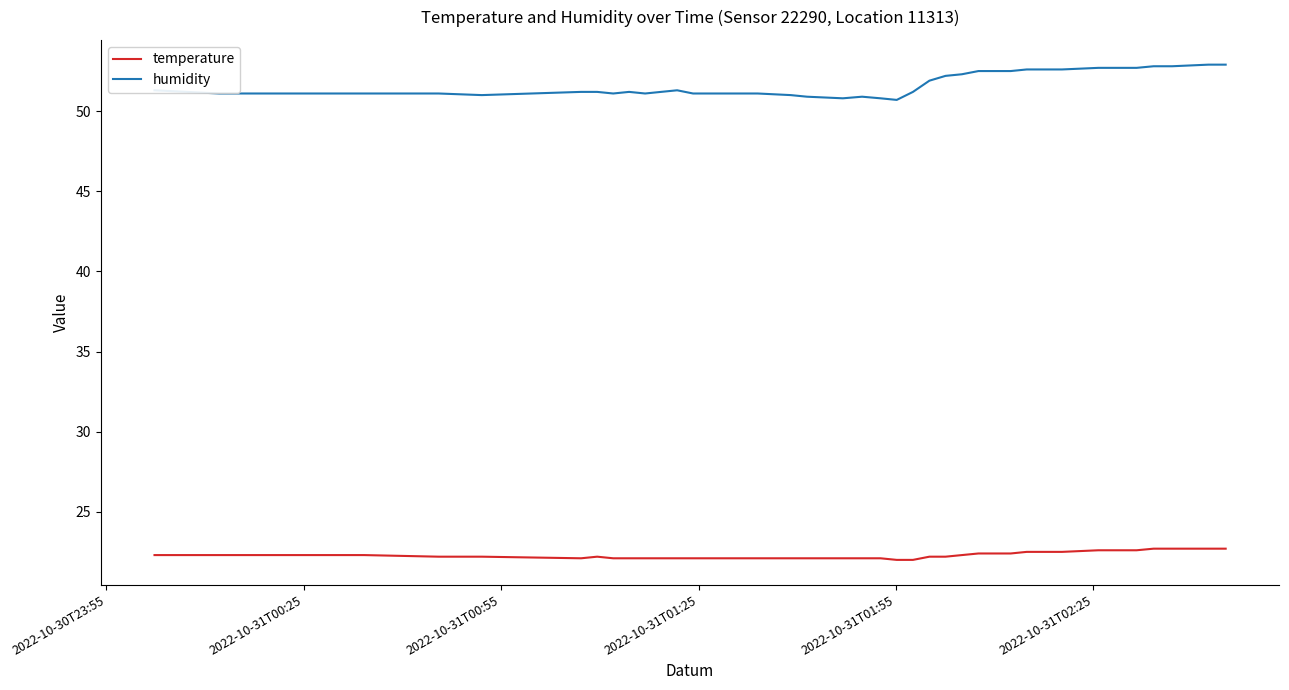

True or false: temperature and humidity cross at least once.

False